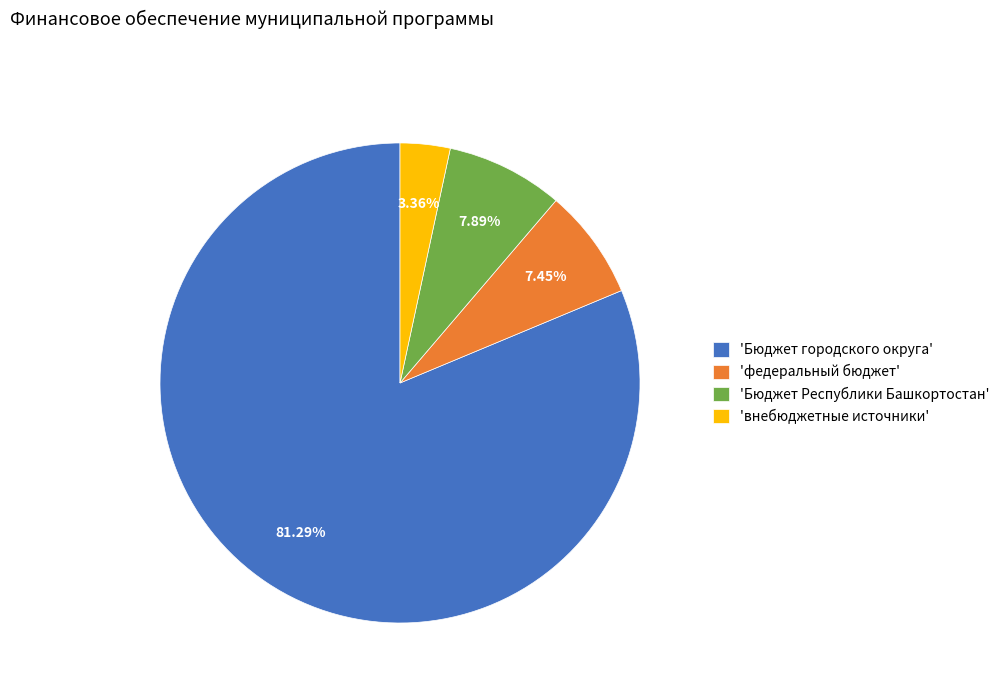

What is the largest slice in the pie chart?

'Бюджет городского округа'